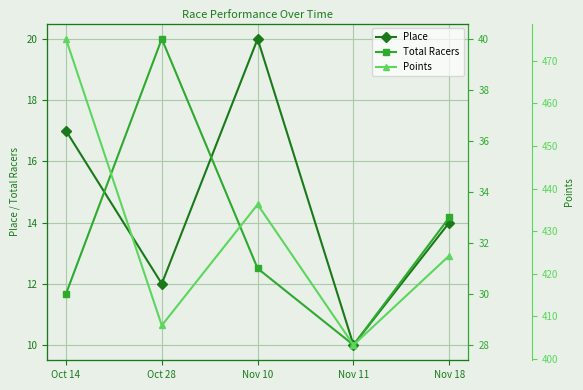

At which category is the sum across all series the highest?

Oct 14